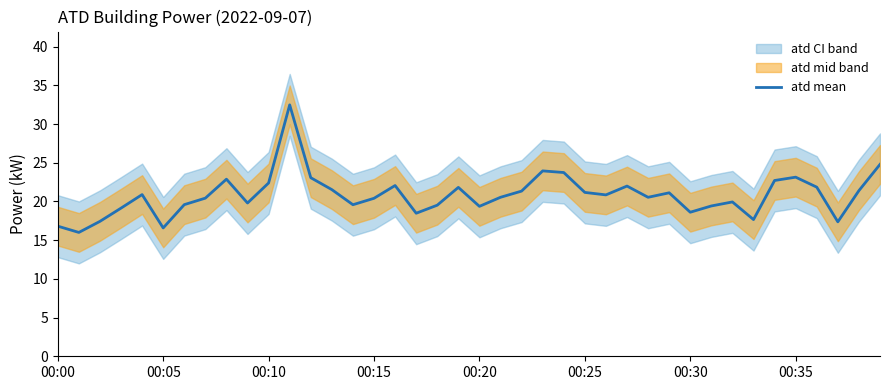

Is it true that atd mean equals 20.4 at 00:15?

True